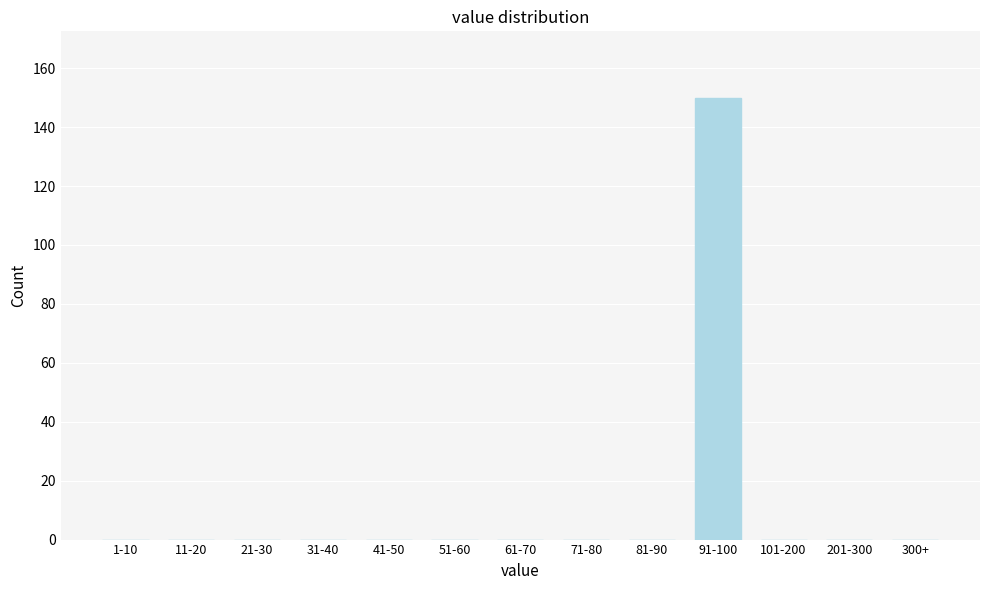

Reading left to right, list all the values displayed in this chart.

1-10=0	11-20=0	21-30=0	31-40=0	41-50=0	51-60=0	61-70=0	71-80=0	81-90=0	91-100=150	101-200=0	201-300=0	300+=0